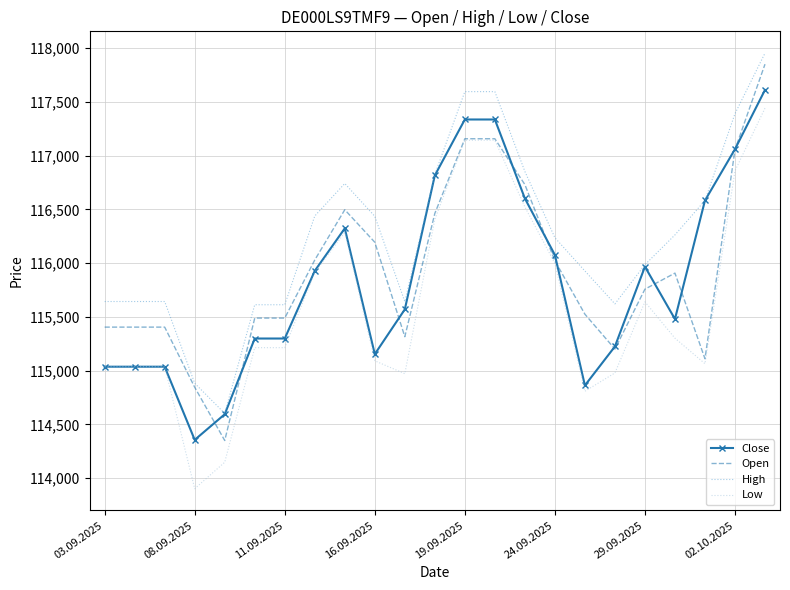

What is the minimum value shown in the chart?

113903